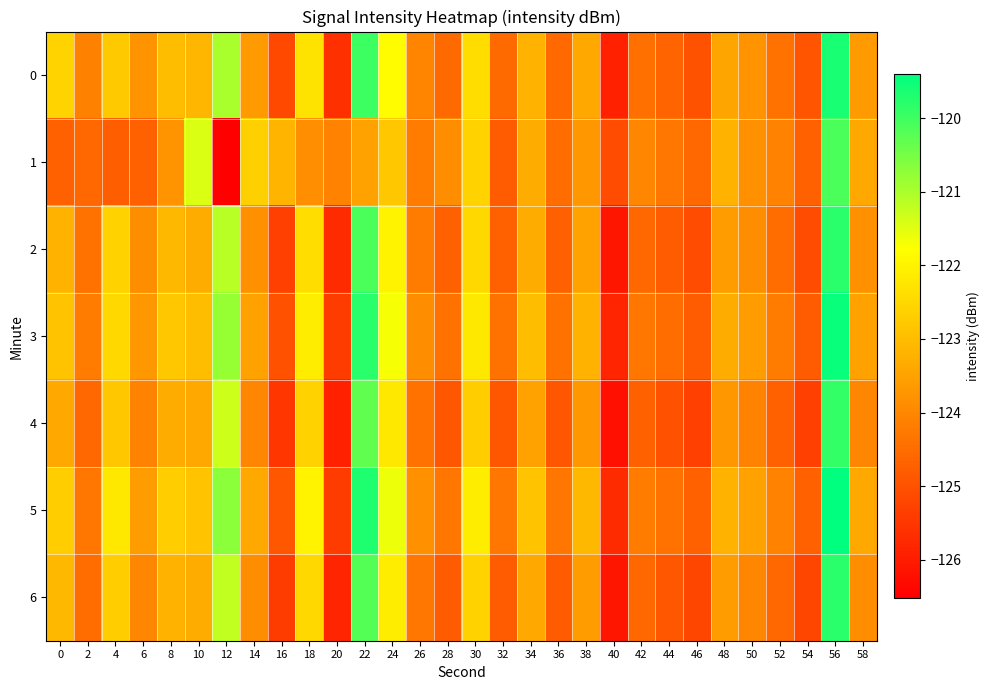

What is the maximum value shown in the chart?

-119.4